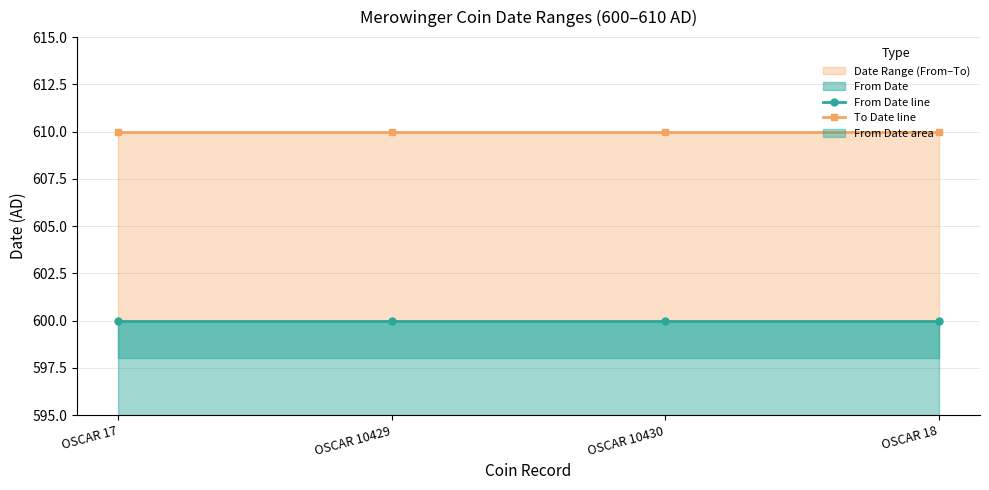

What is the label of the 2nd point from the right?

OSCAR 10430